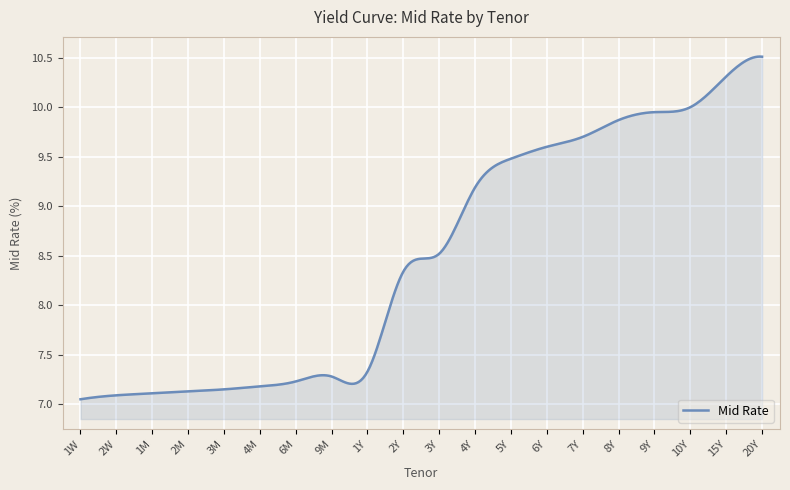

What is the difference between the maximum and minimum values?

3.5